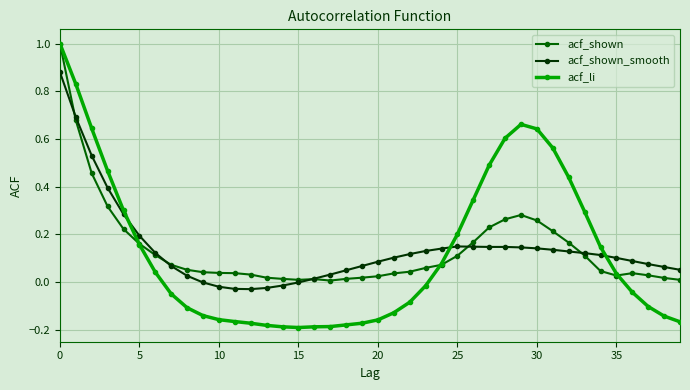

In acf_shown_smooth, how many points are higher than both neighbors (excluding endpoints)?

1